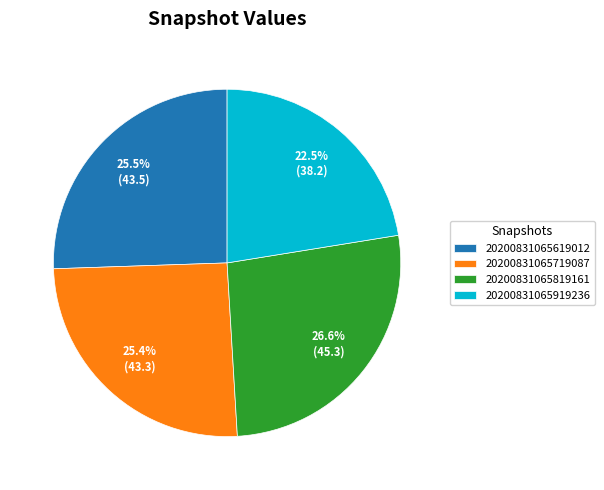

What is the ratio of the value at 20200831065619012 to the value at 20200831065719087?

1.0